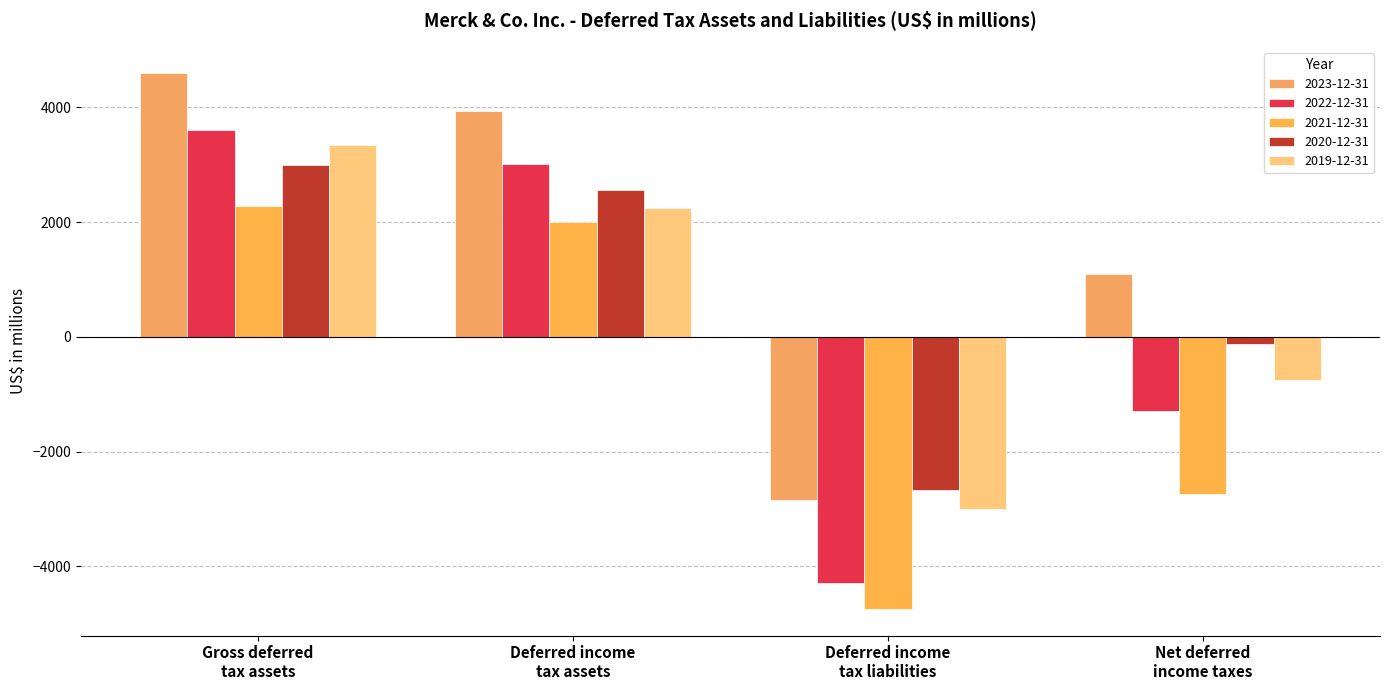

What is the sum of all 2022-12-31 values?

1021